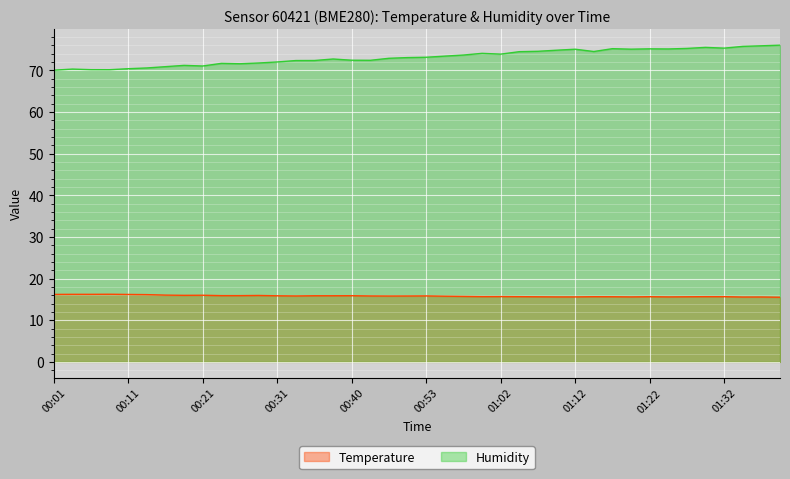

At which label does Humidity reach its peak?

01:39